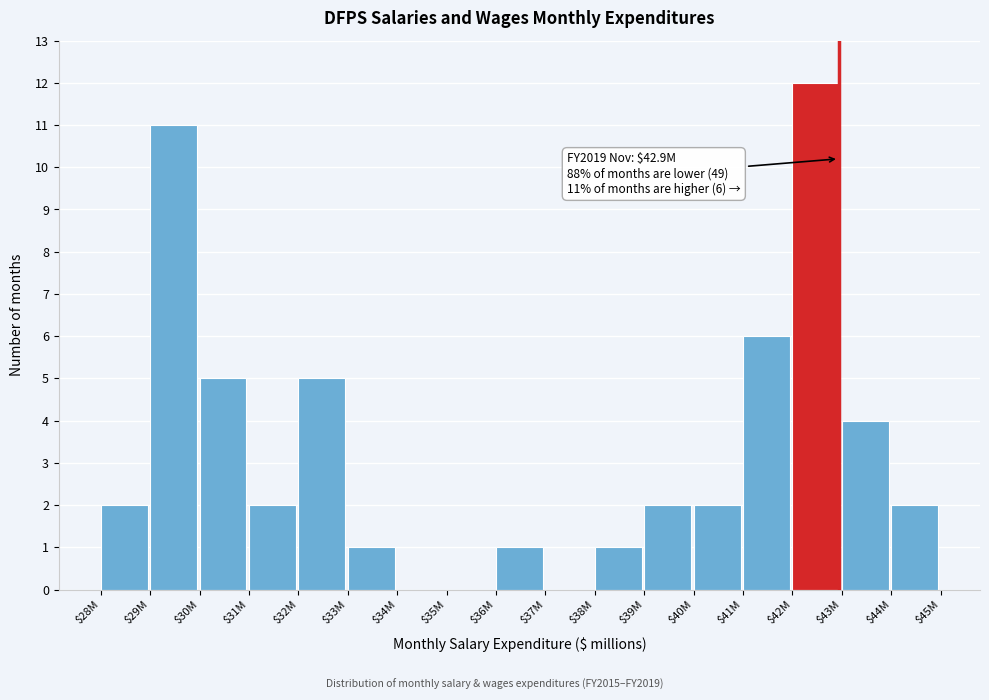

What is the maximum value shown in the chart?

12